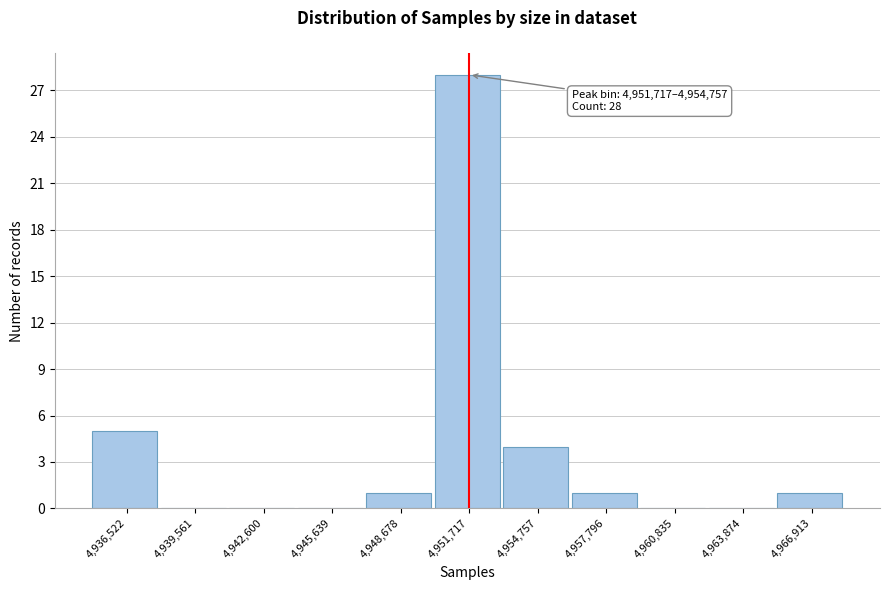

Reading left to right, extract all data points from this chart.

4,936,522=5	4,939,561=0	4,942,600=0	4,945,639=0	4,948,678=1	4,951,717=28	4,954,757=4	4,957,796=1	4,960,835=0	4,963,874=0	4,966,913=1